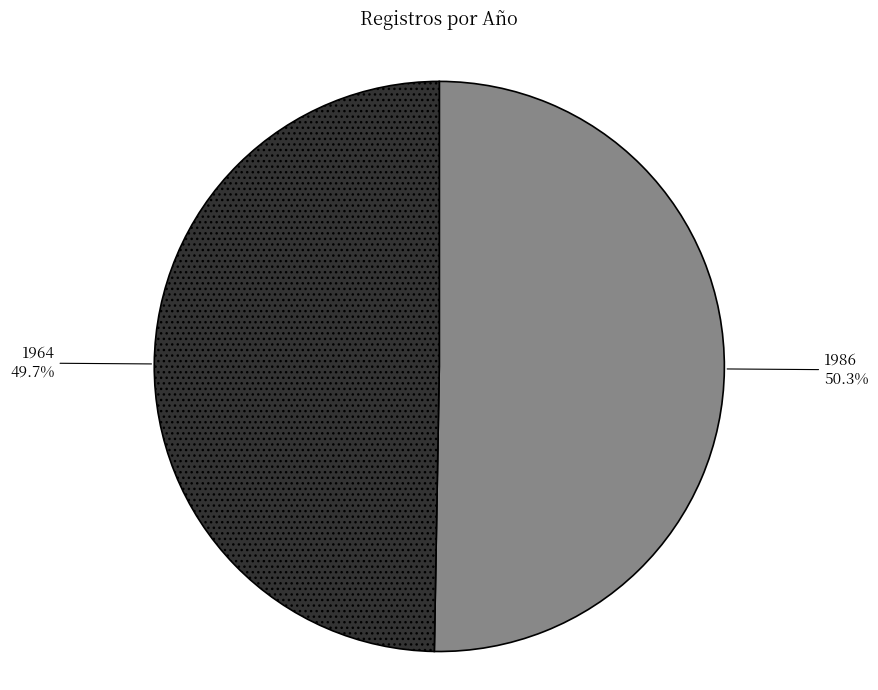

Which category has the smallest portion of the pie?

1964